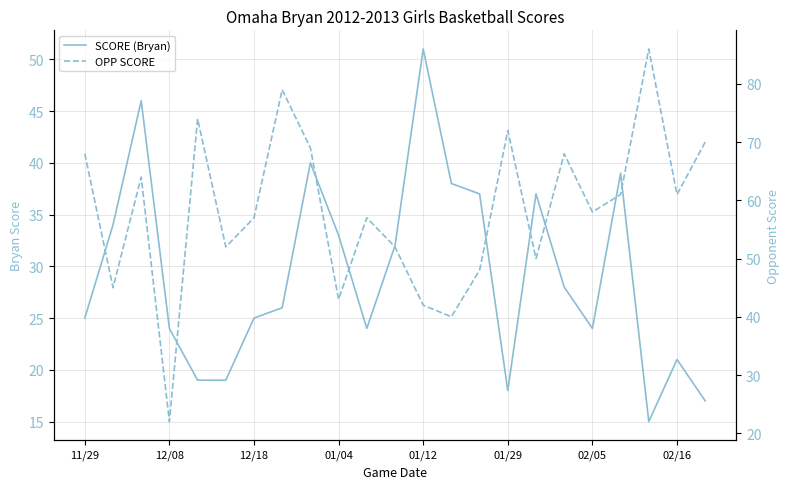

Is this an area chart (filled region under the line)?

No